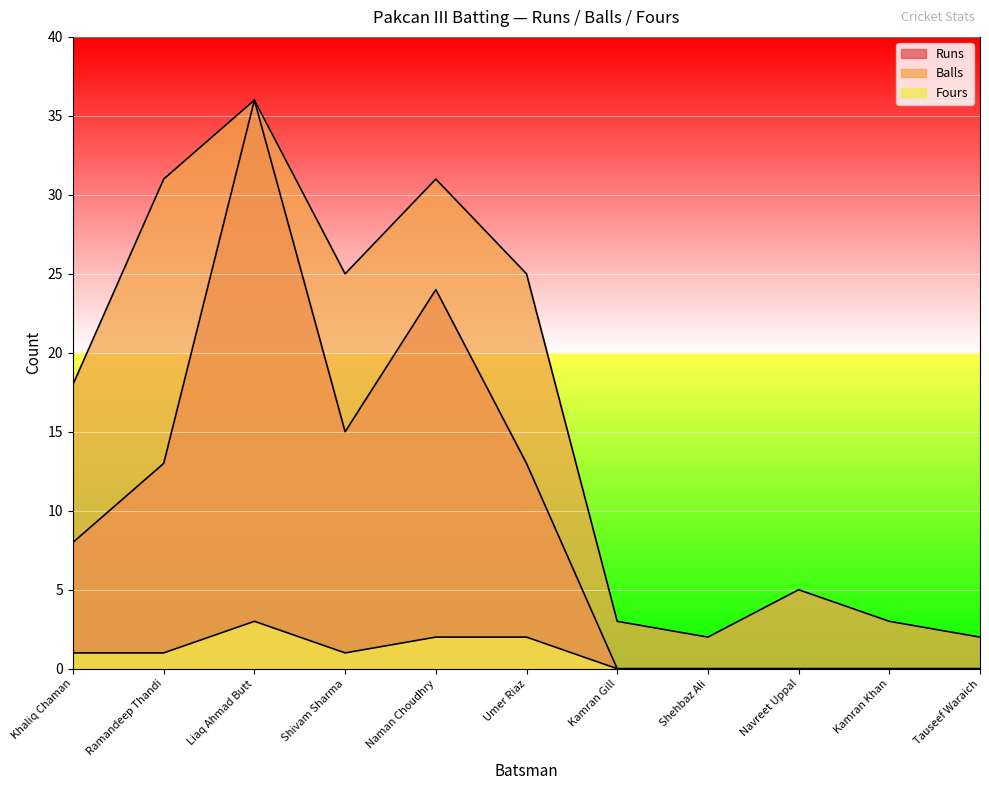

True or false: Fours and Runs cross at least once.

False